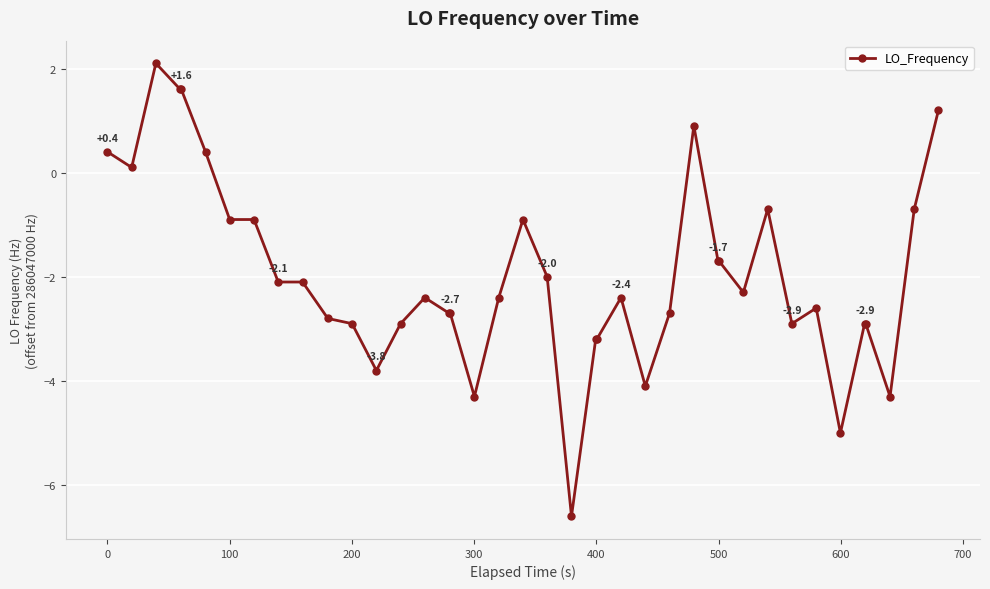

What is the difference between the maximum and minimum values?

8.7